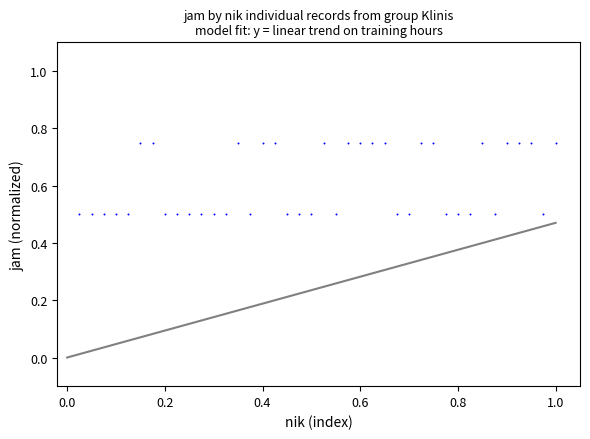

What is the range of X values (max minus min)?

1.0